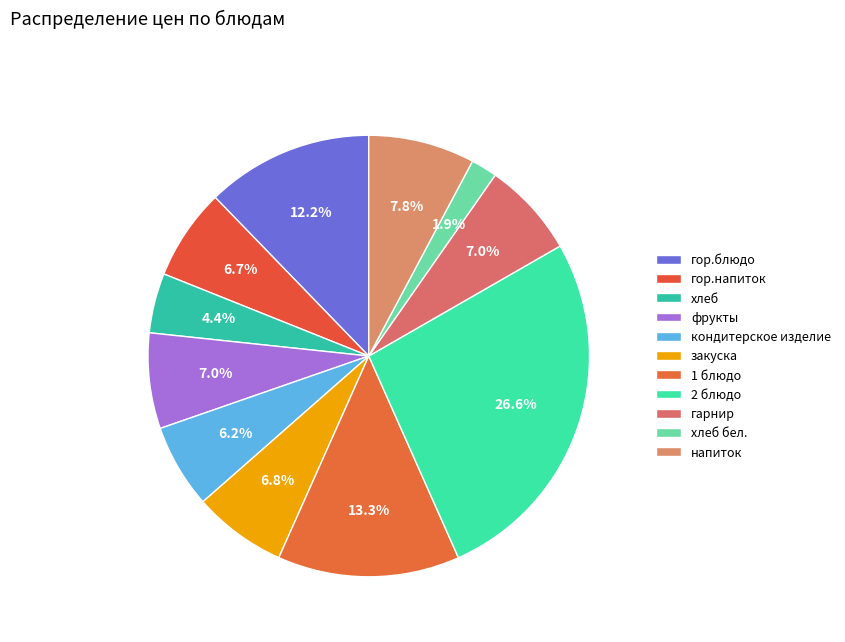

Combined, what portion of the pie is закуска and фрукты?

13.8%